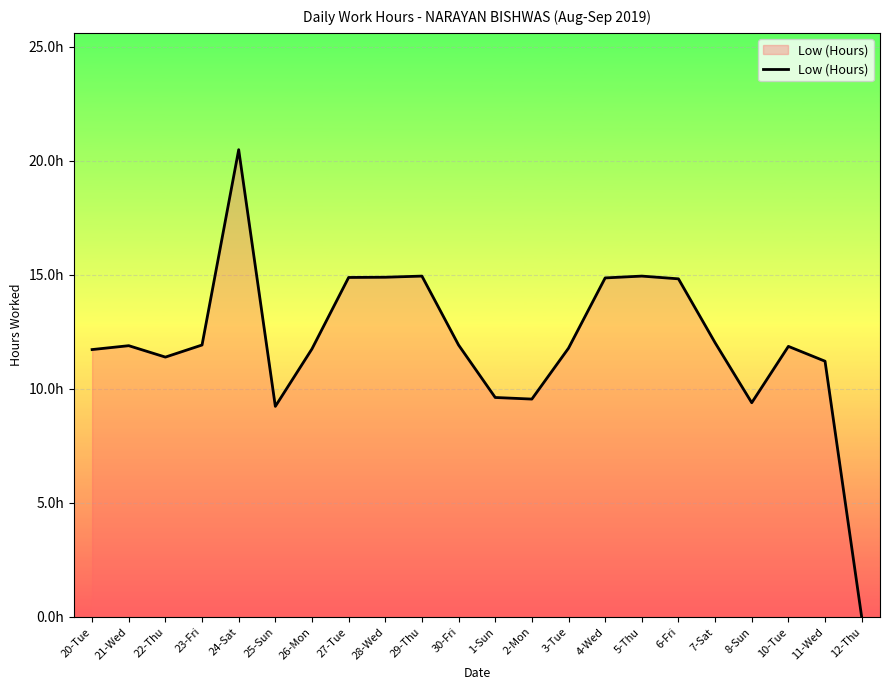

Which category has the highest value across all series?

24-Sat